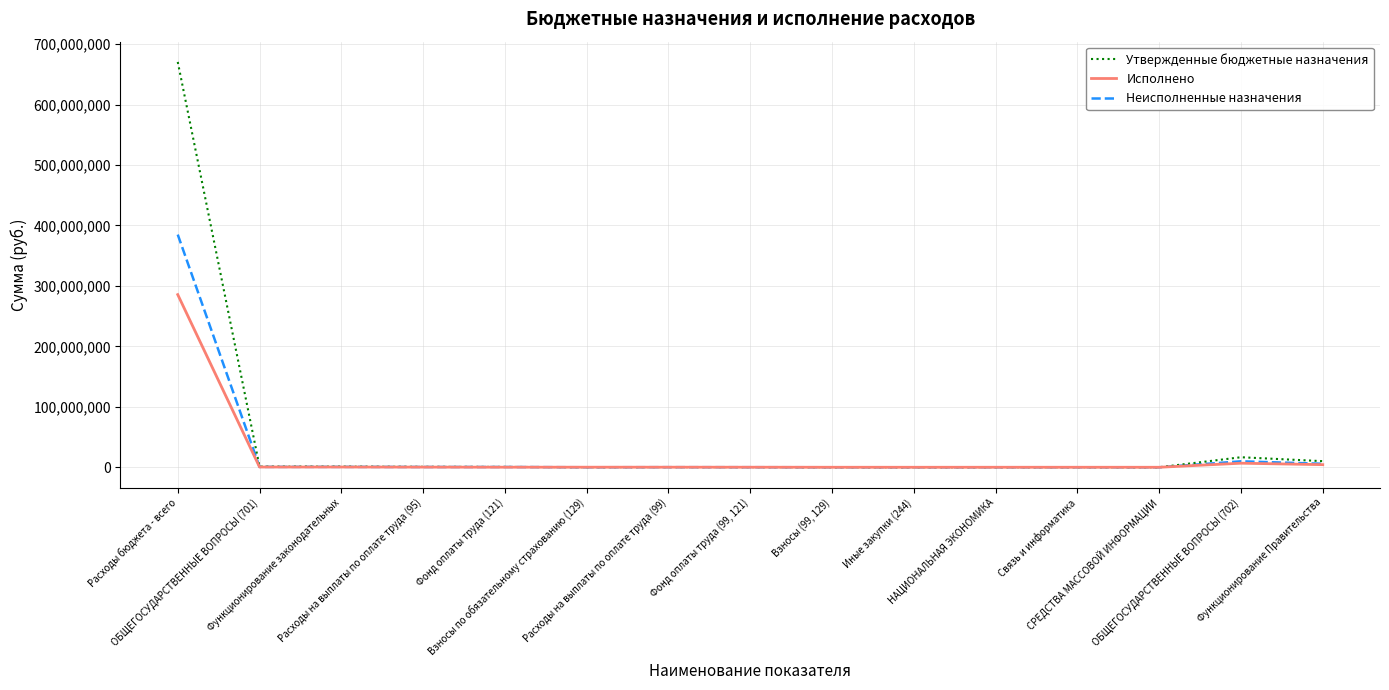

Does the chart display data point markers on the line(s)?

No